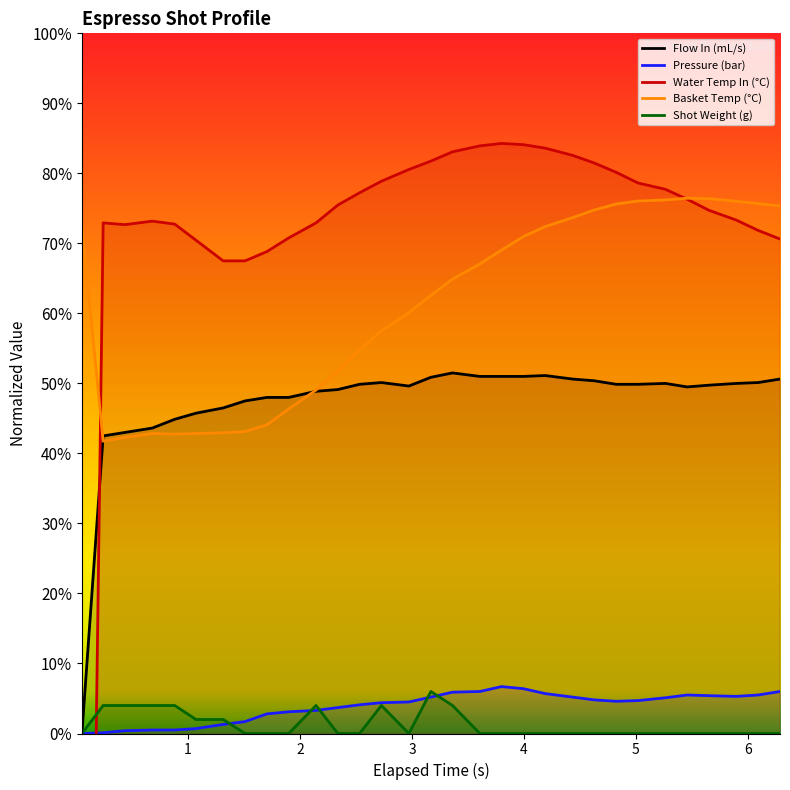

What is the sum of all pressure values?

119.1